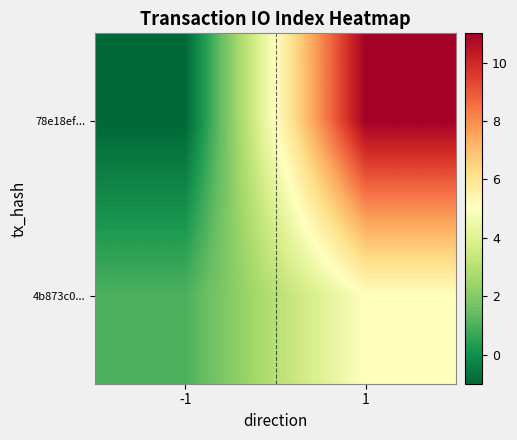

Which series has the largest total across all categories?

78e18ef...